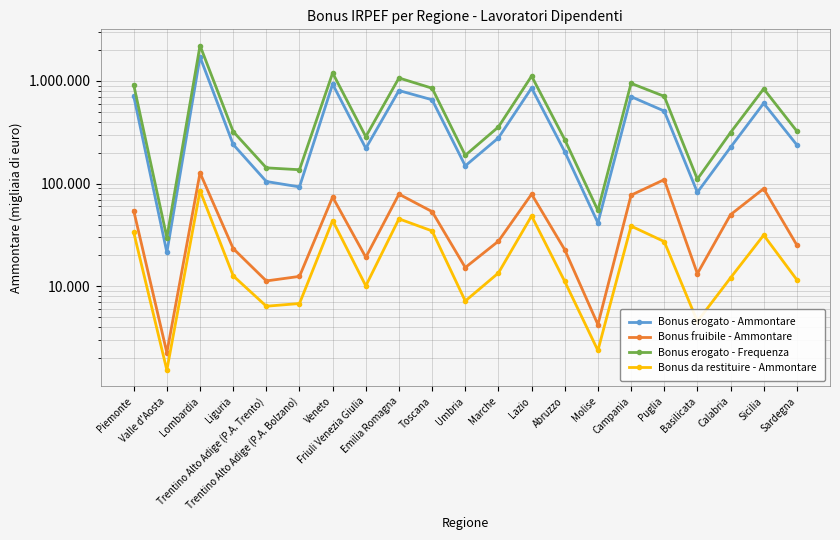

How many values in the Bonus fruibile - Ammontare series exceed 27525?

10